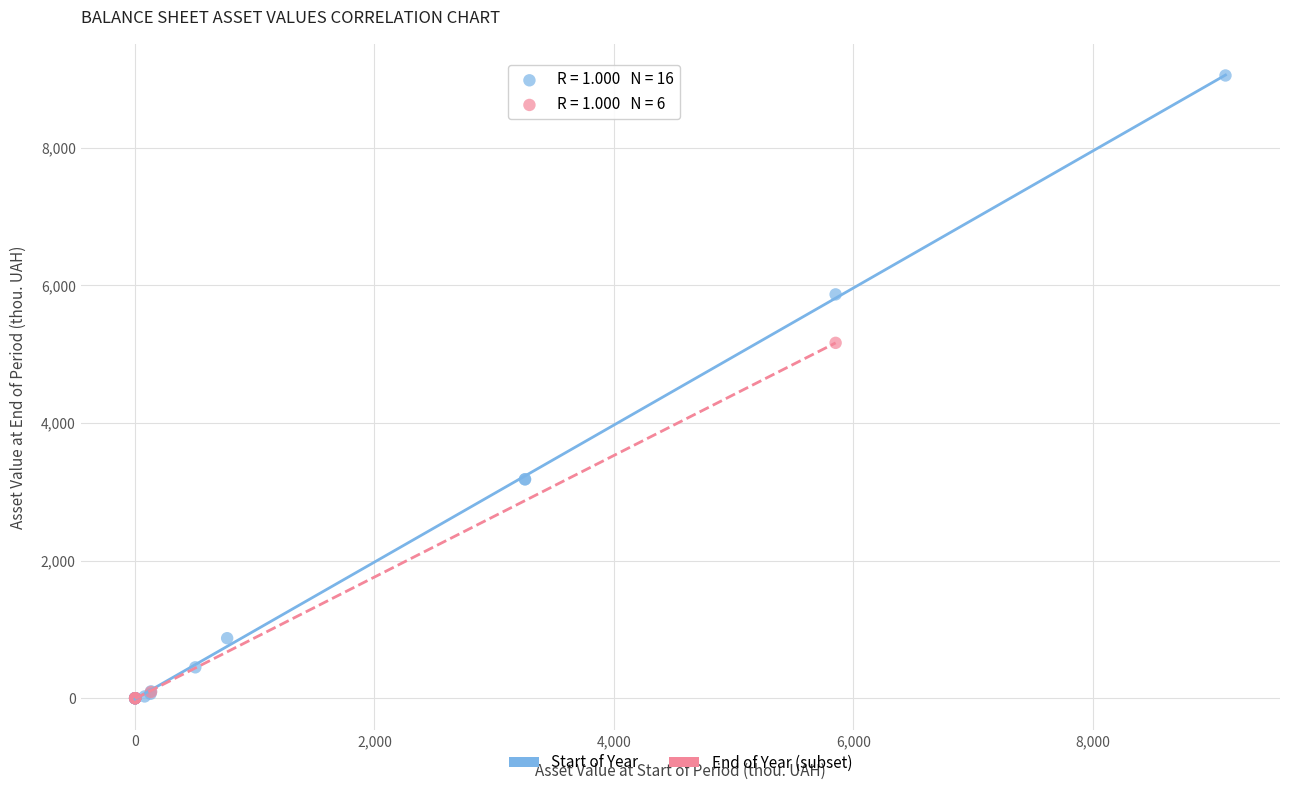

Which series contains the highest Y value?

Start of Year